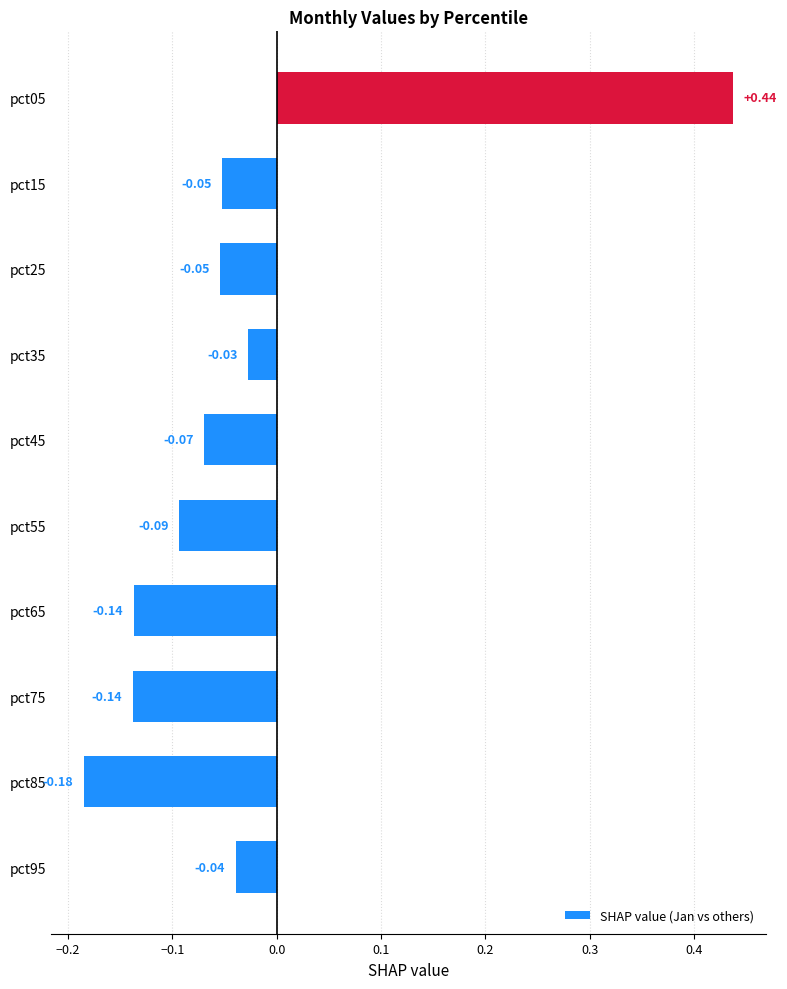

What is the change in value from pct85 to pct25?

+0.1